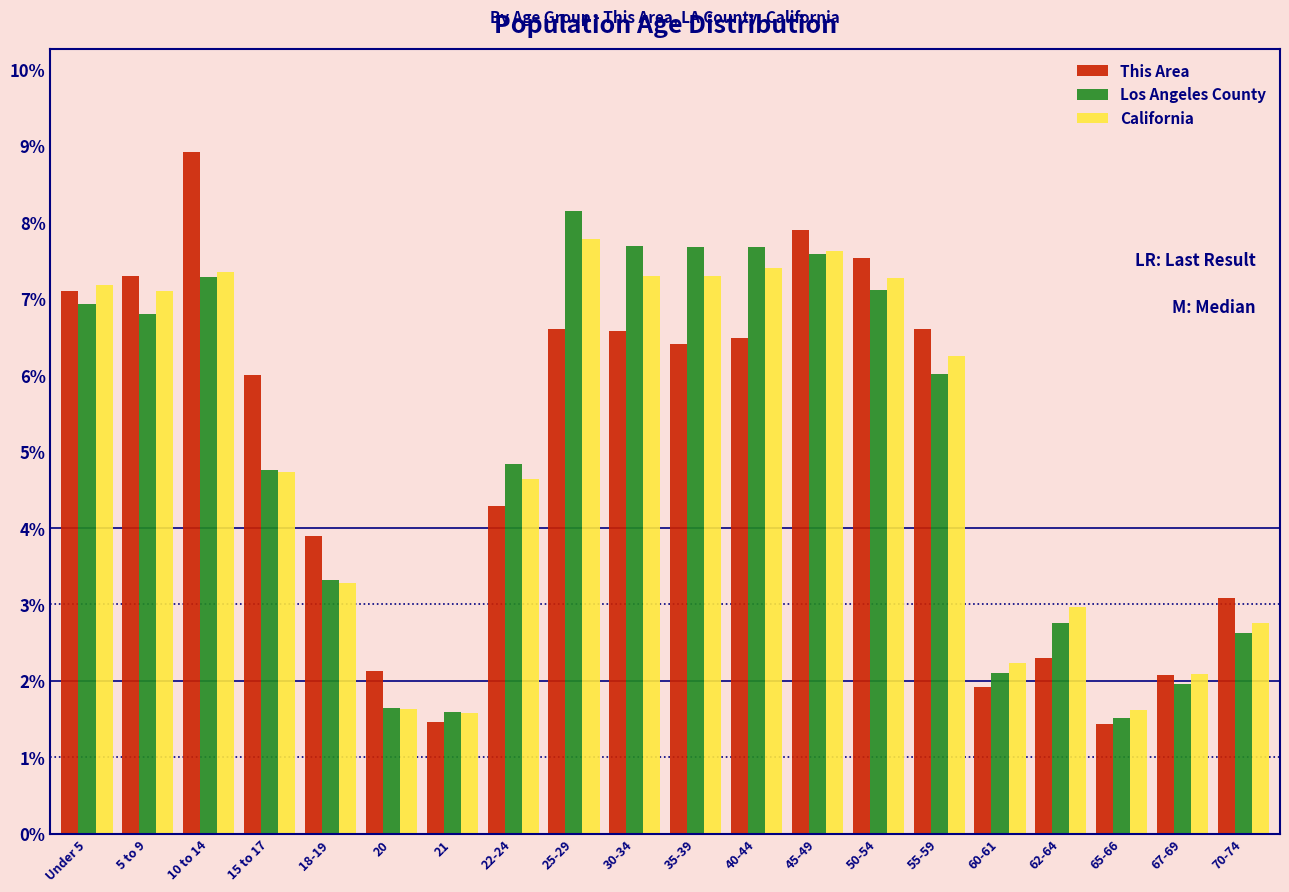

Is the value of California at 45-49 greater than the value of This Area at 62-64?

Yes